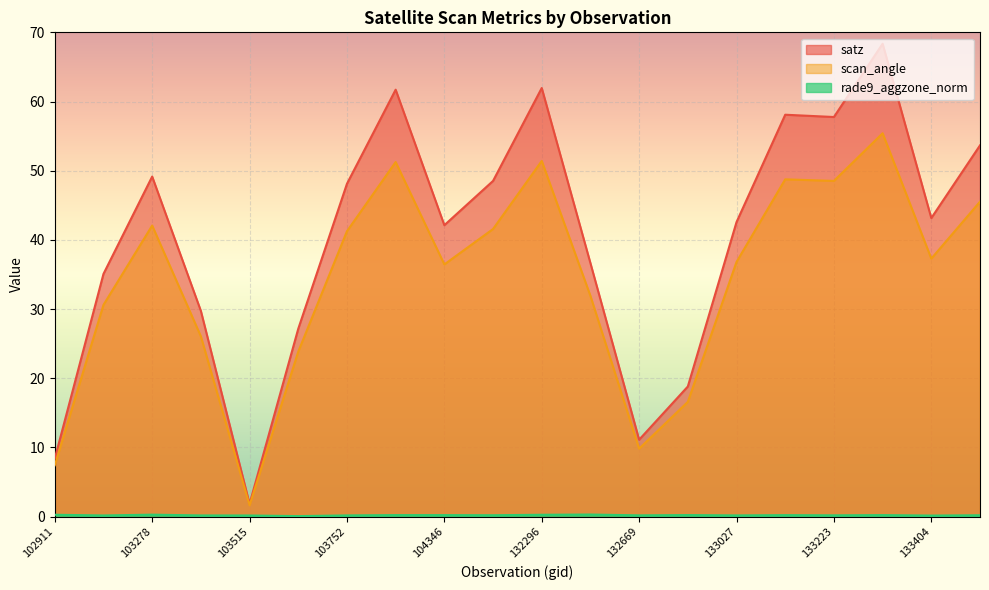

How many lines are shown in the chart?

3